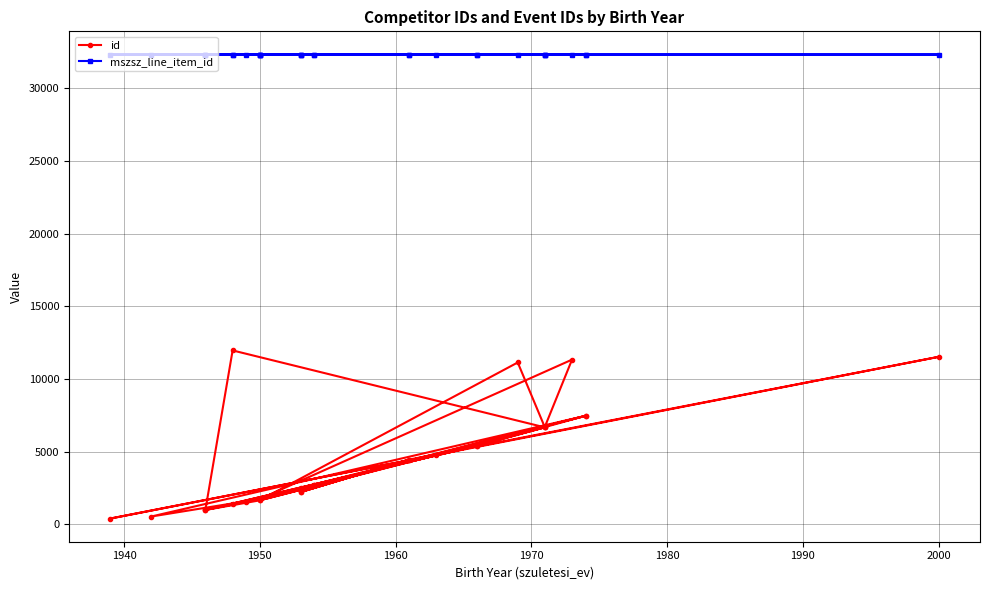

Where is the first local minimum for id?

1970